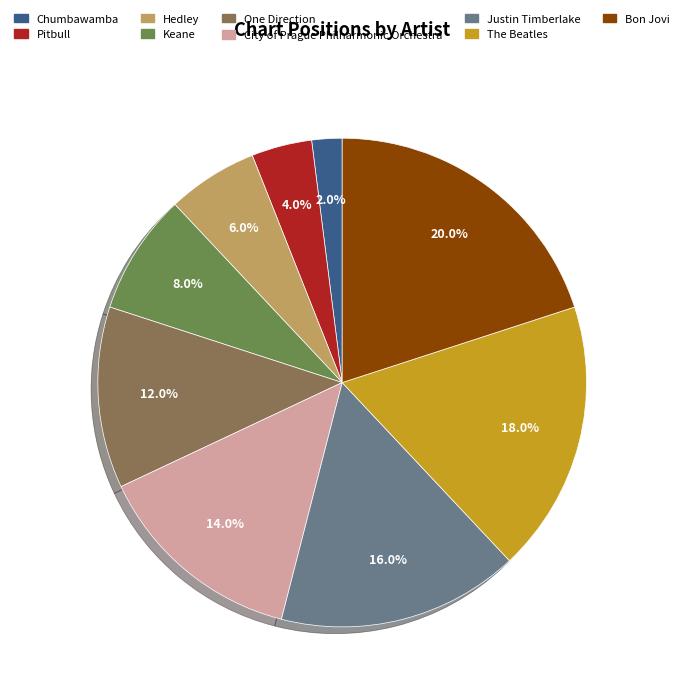

To the nearest percent, what percentage of the pie is Bon Jovi?

20%